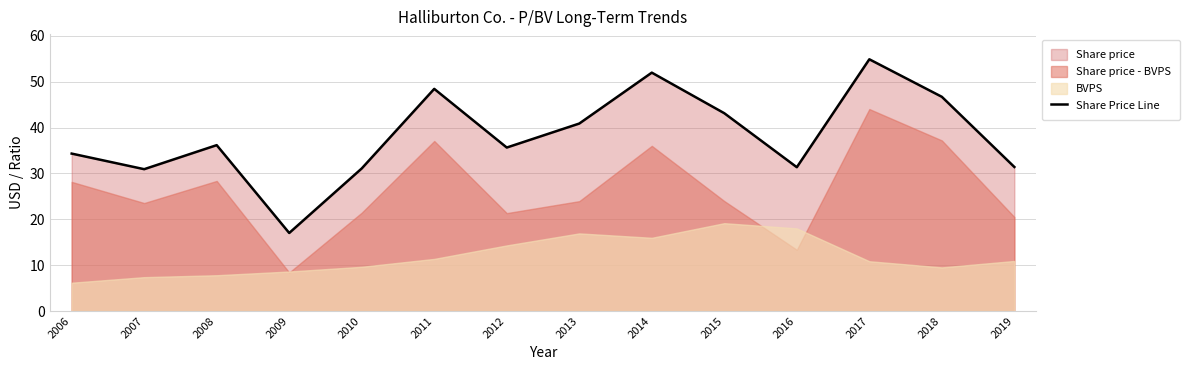

Which label corresponds to the largest value in the chart?

2017